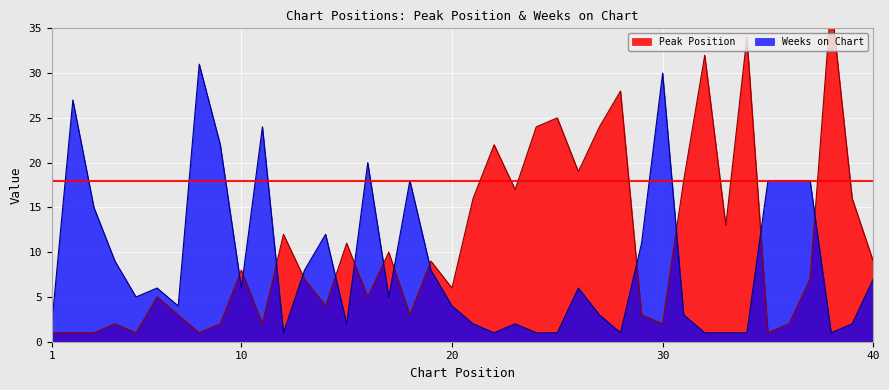

Rank the series at 31 from highest to lowest value.

Peak Position, Weeks on Chart